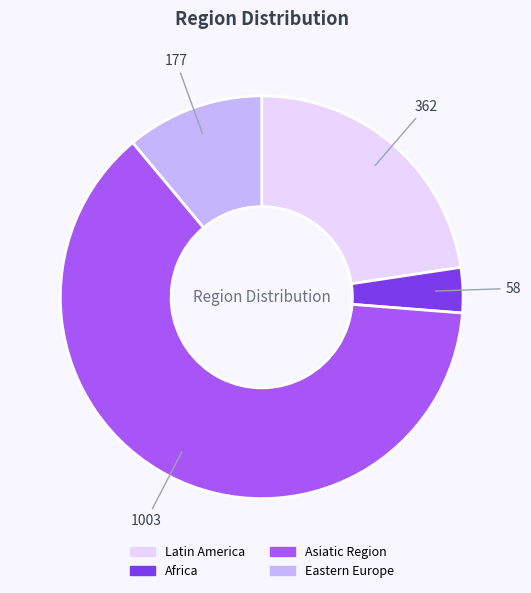

Is there a majority slice in this chart?

Yes